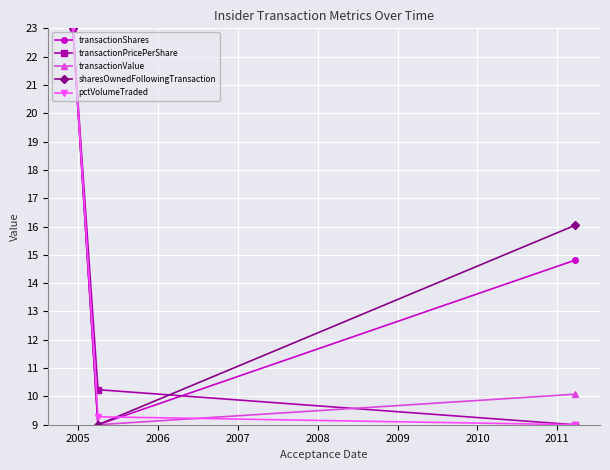

Reading left to right, extract all data points from this chart.

transactionShares: 23.0	9.0	14.8
transactionPricePerShare: 23.0	10.2	9.0
transactionValue: 23.0	9.0	10.1
sharesOwnedFollowingTransaction: 23.0	9.0	16.0
pctVolumeTraded: 23.0	9.3	9.0